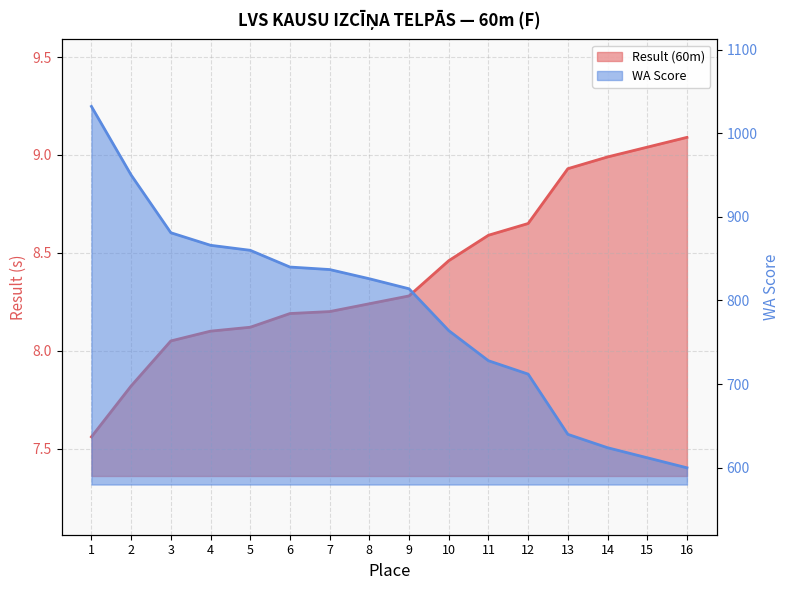

True or false: Result (60m) has a value of 8.1 at 3.

True